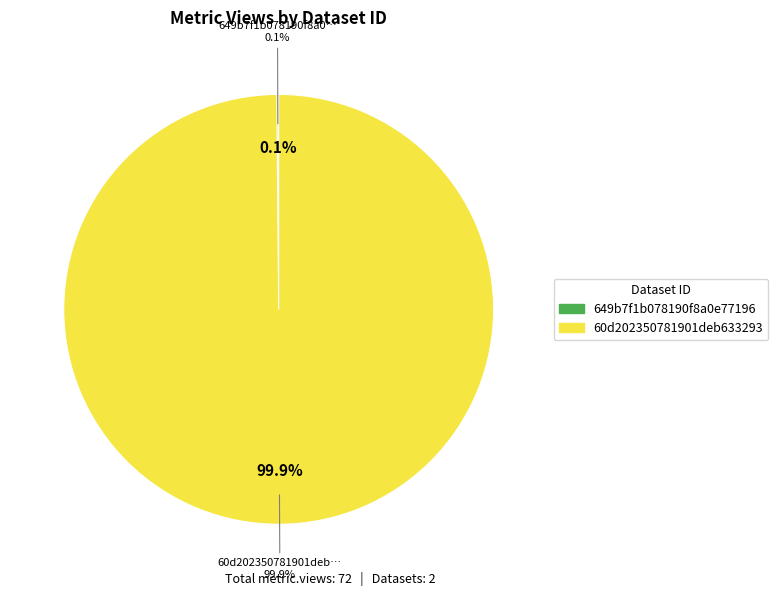

Count the number of slices in the pie.

2